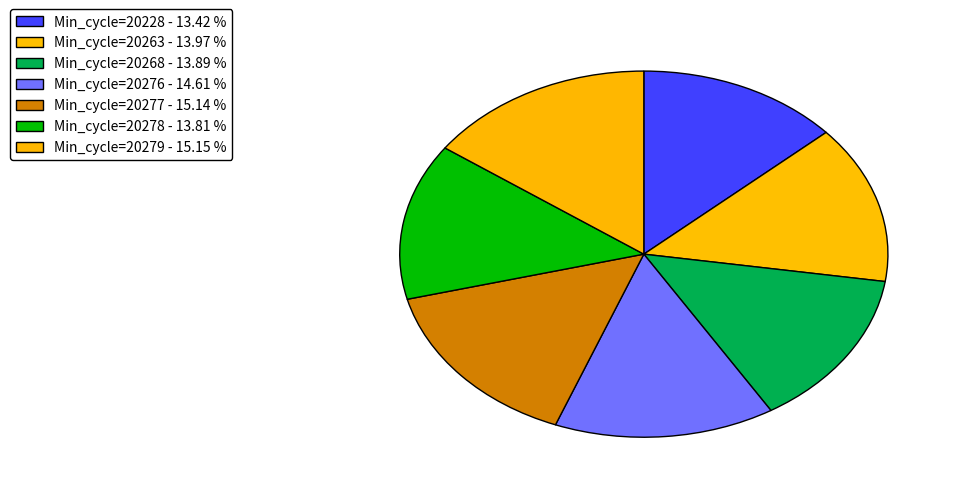

How many slices are in this pie chart?

7